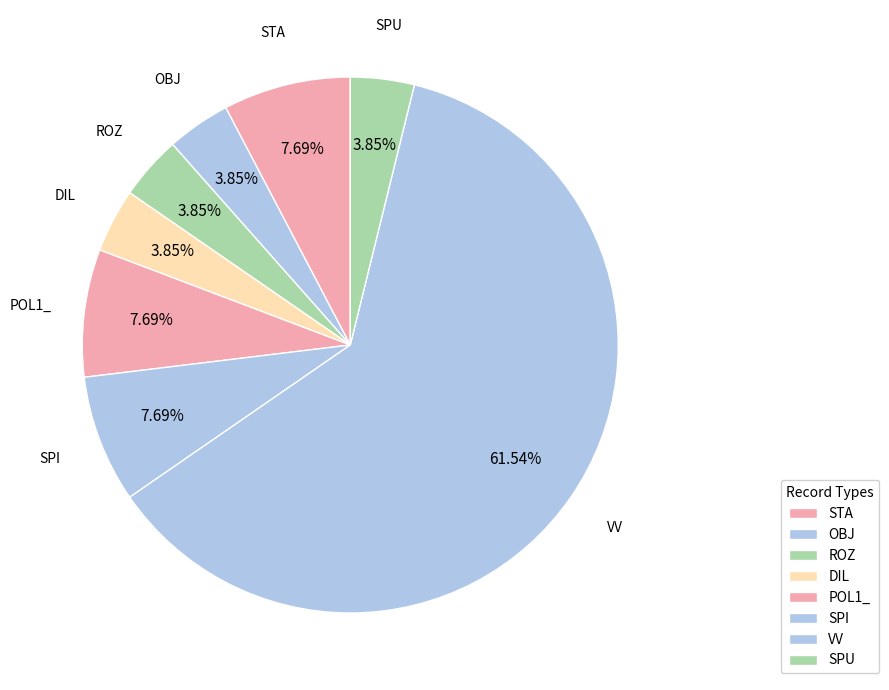

Is it true that OBJ is 4% of the pie?

True